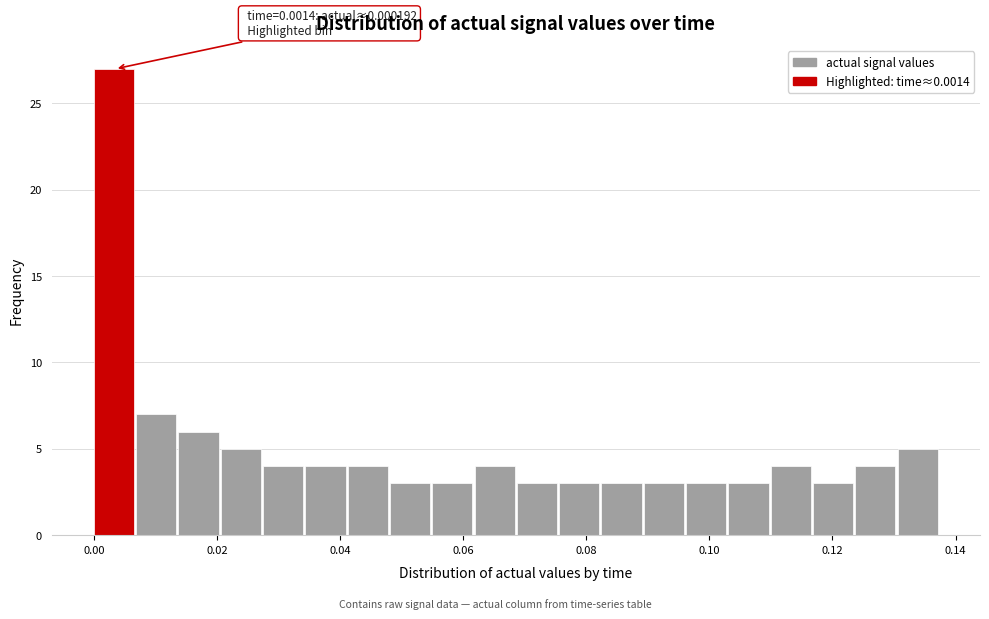

Read against the x-axis, roughly where is the centre of the tallest bar?

0.004